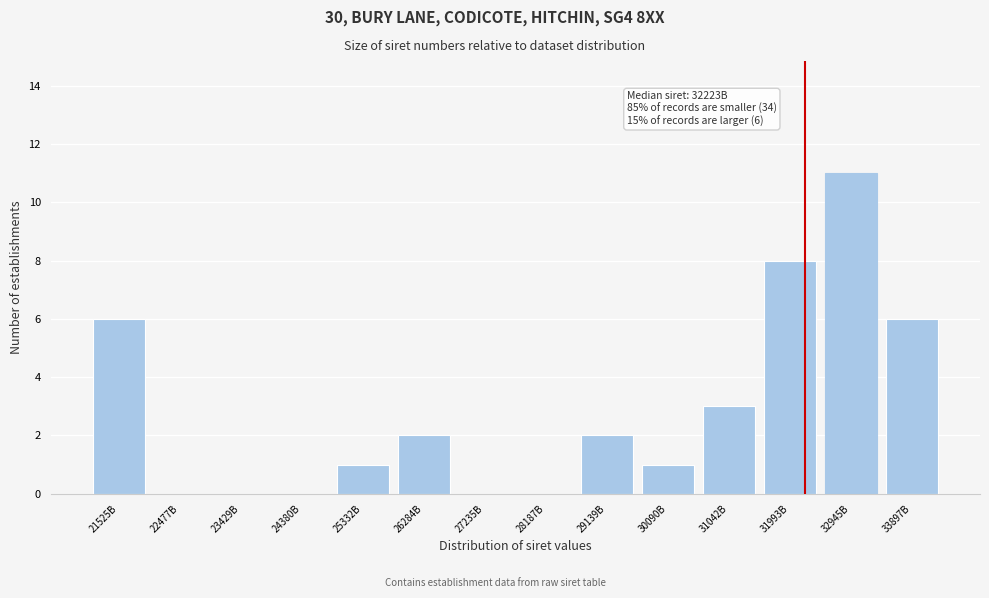

Reading right to left, transcribe all the data shown in this chart.

33897B=6	32945B=11	31993B=8	31042B=3	30090B=1	29139B=2	28187B=0	27235B=0	26284B=2	25332B=1	24380B=0	23429B=0	22477B=0	21525B=6